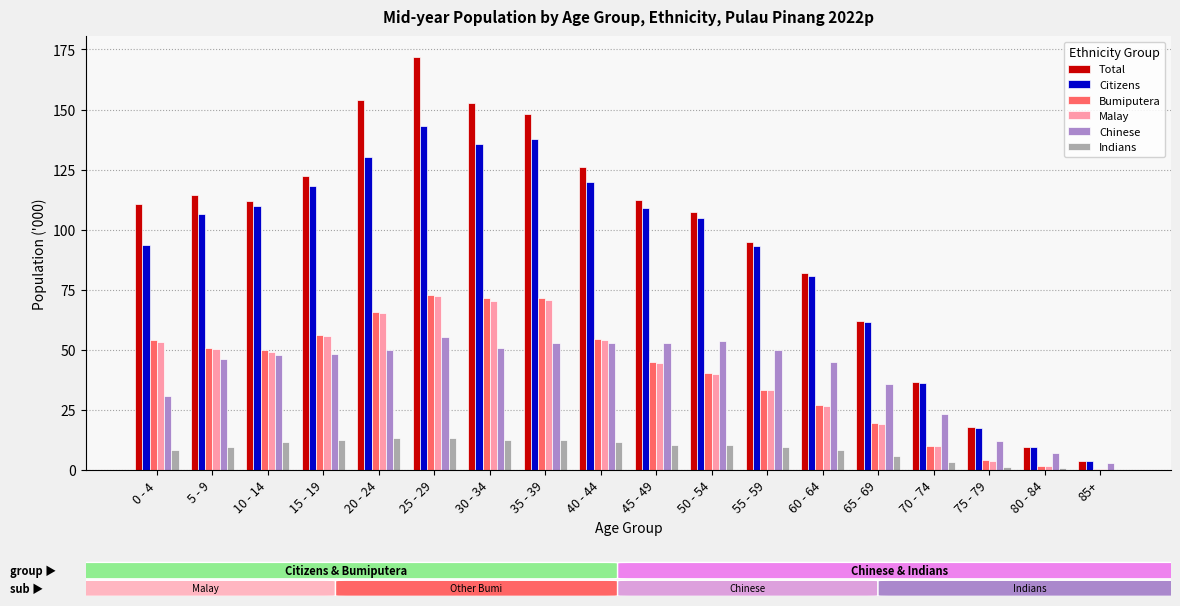

Is it true that Citizens equals 17.6 at 75 - 79?

True